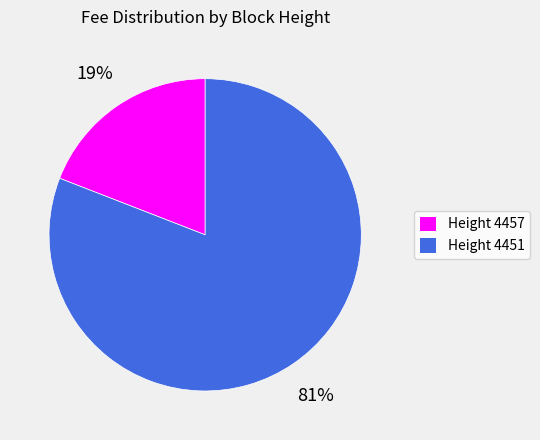

True or false: Height 4451 accounts for 81% of the total.

True